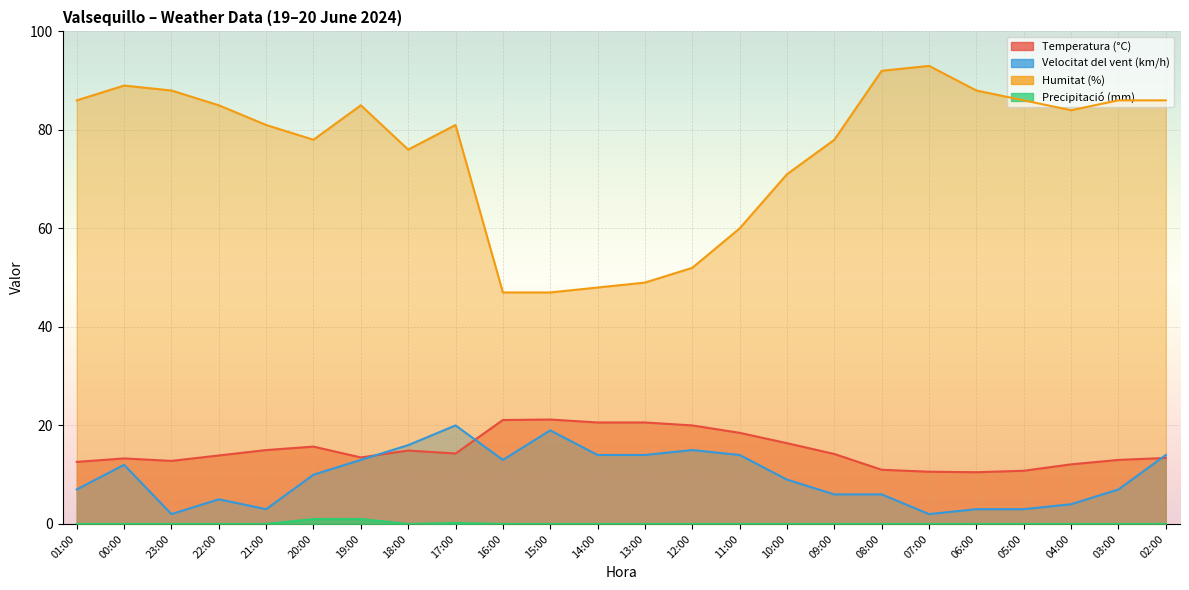

Between 21:00 and 18:00, which series saw the biggest shift?

Velocitat del vent (km/h)